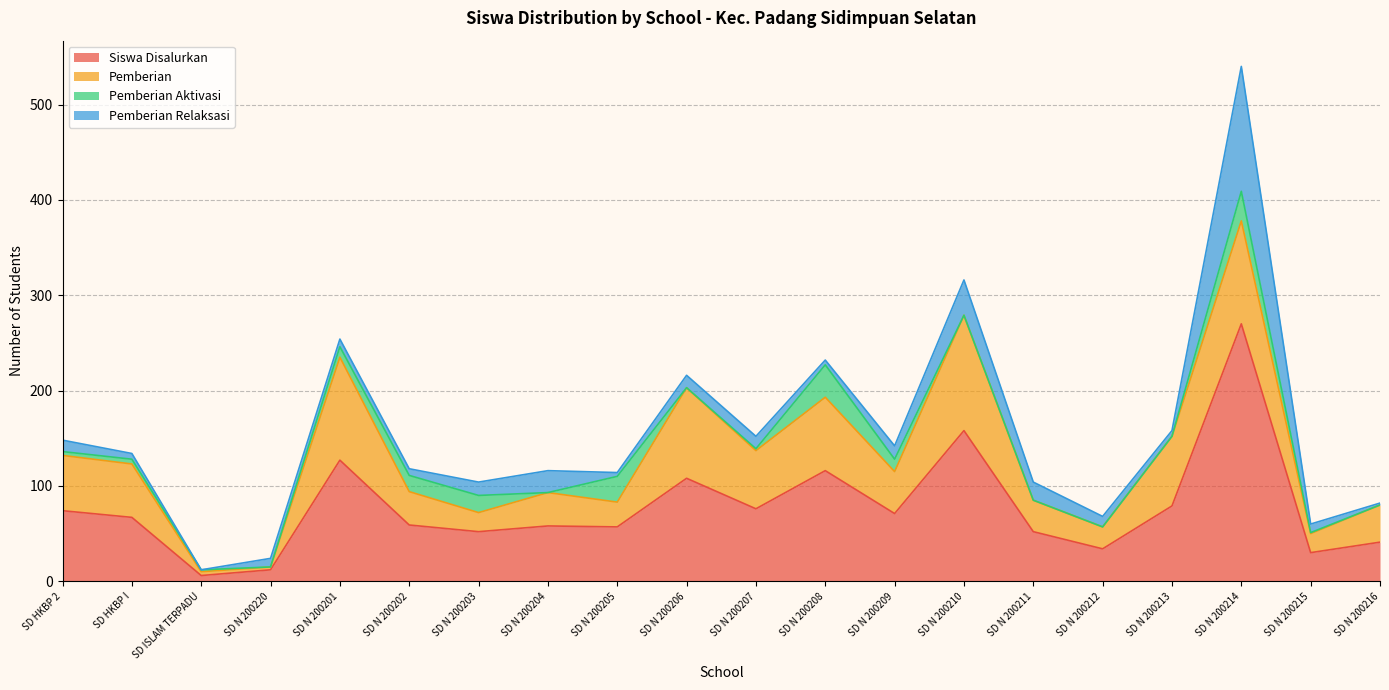

Reading right to left, transcribe all the data shown in this chart.

Siswa Disalurkan: 41	30	270	79	34	52	158	71	116	76	108	57	58	52	59	127	12	6	67	74
Pemberian: 39	20	108	73	23	33	121	44	77	61	95	26	35	20	35	108	3	4	56	58
Pemberian Aktivasi: 0	1	31	0	0	0	0	13	34	2	0	27	0	18	17	11	0	2	5	4
Pemberian Relaksasi: 2	9	131	6	11	19	37	14	5	13	13	4	23	14	7	8	9	0	6	12